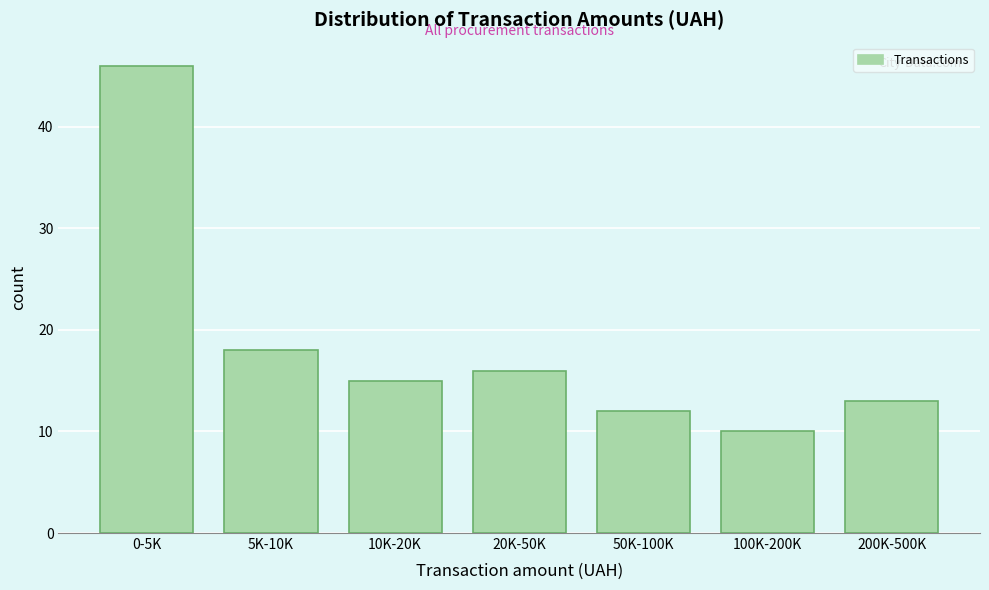

Reading right to left, transcribe all the data shown in this chart.

200K-500K=13	100K-200K=10	50K-100K=12	20K-50K=16	10K-20K=15	5K-10K=18	0-5K=46